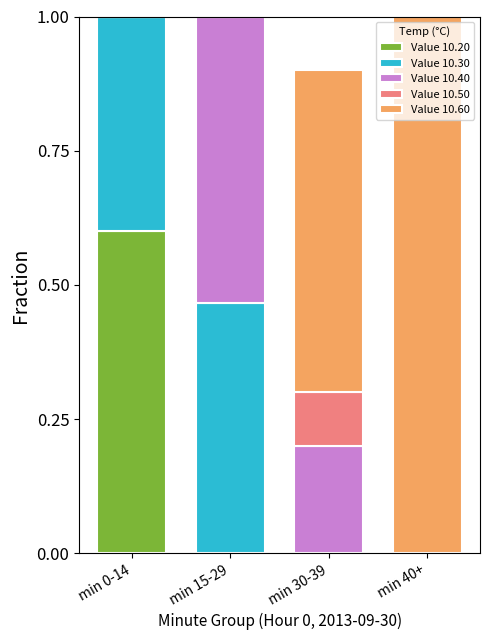

What is the total value across all series at min 15-29?

1.0